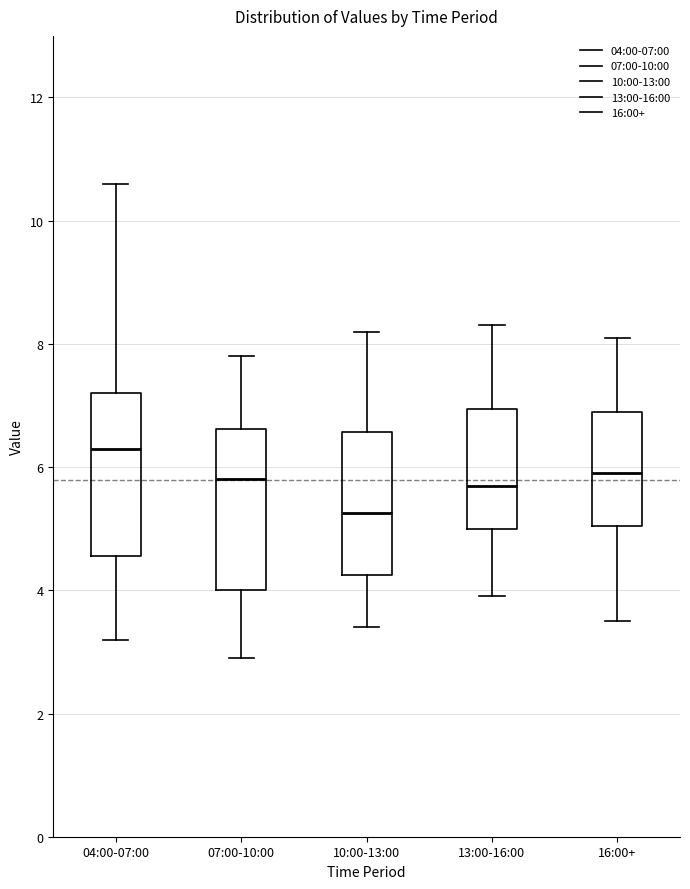

Which box's median line is the highest?

04:00-07:00